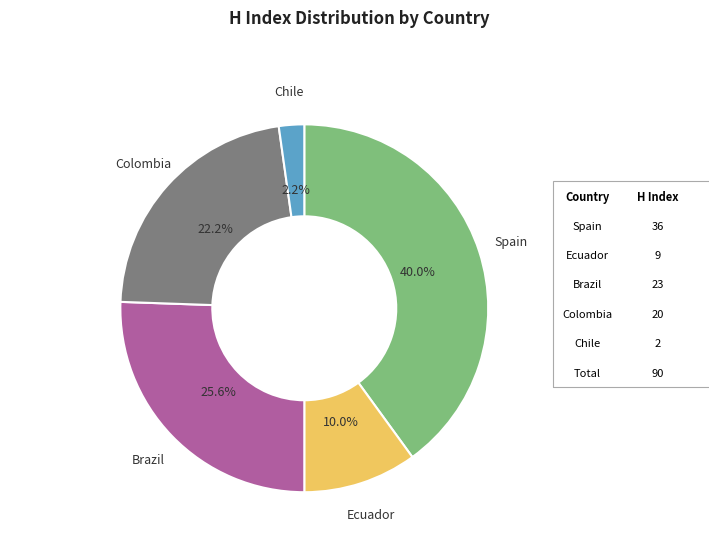

Does any single category account for the majority?

No